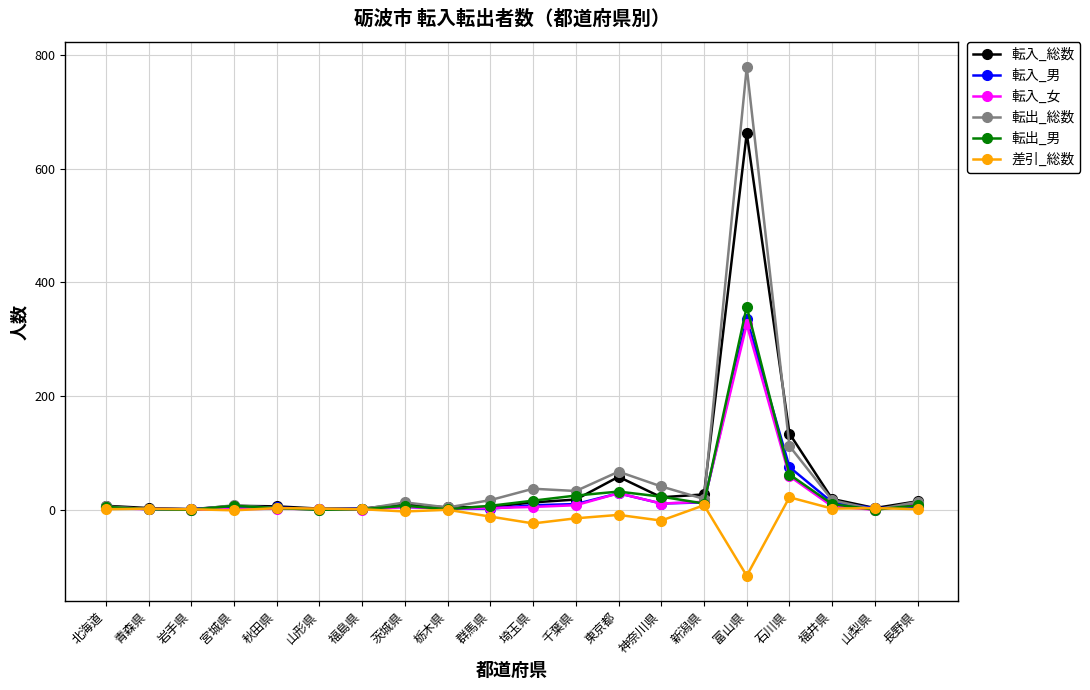

At which category is the sum across all series the highest?

富山県